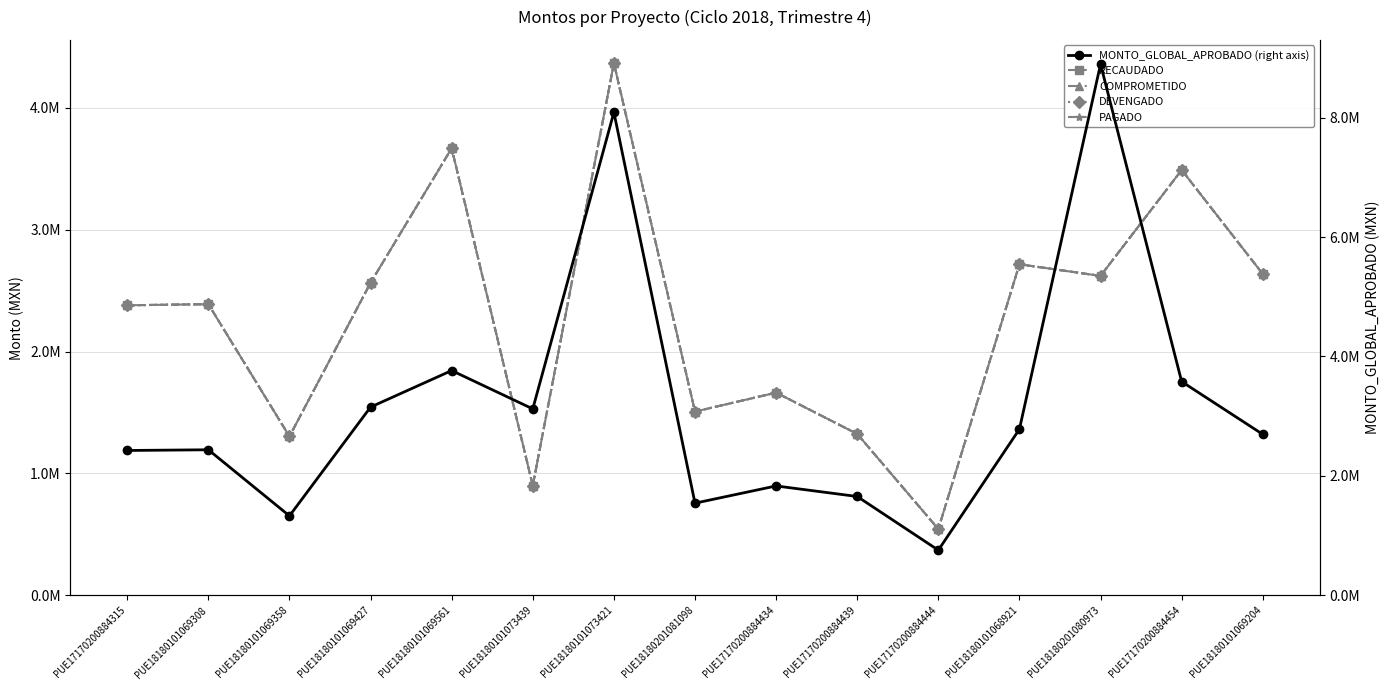

At how many categories does at least one series exceed 5?

2